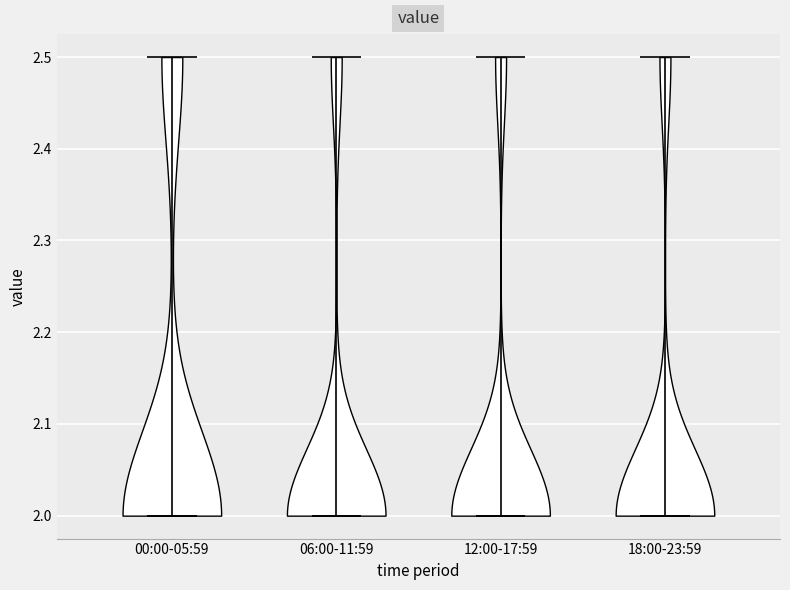

Reading left to right, read every violin against the y-axis: where its median line is, and the lowest and highest points it reaches. The values are not printed on the chart, so give them approximately, as read against the axis.

00:00-05:59: median line 2.0, lowest point 2.0, highest point 2.5
06:00-11:59: median line 2.0, lowest point 2.0, highest point 2.5
12:00-17:59: median line 2.0, lowest point 2.0, highest point 2.5
18:00-23:59: median line 2.0, lowest point 2.0, highest point 2.5